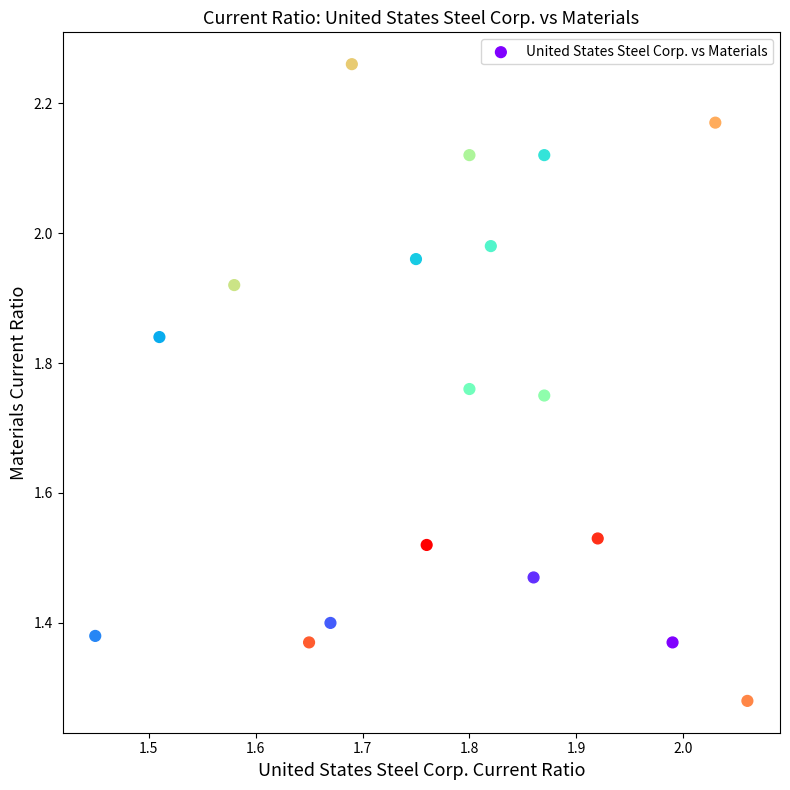

What is the range of Y values (max minus min)?

1.0